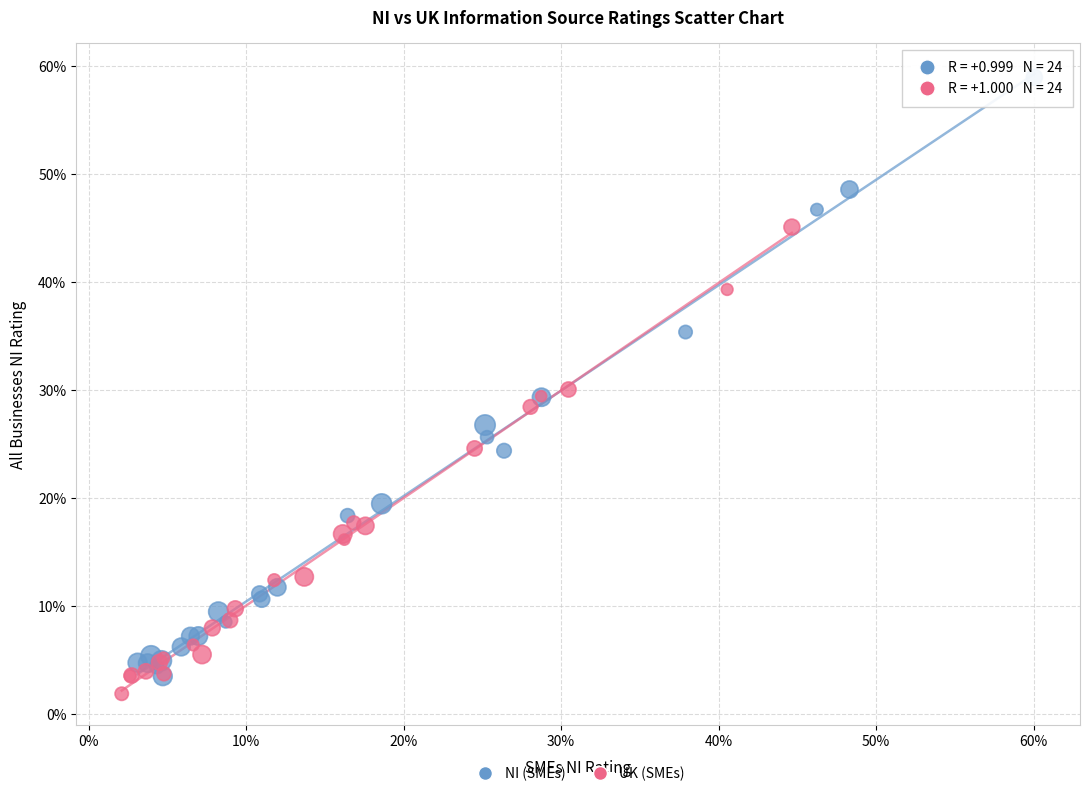

Which series reaches the maximum Y coordinate?

NI (SMEs)